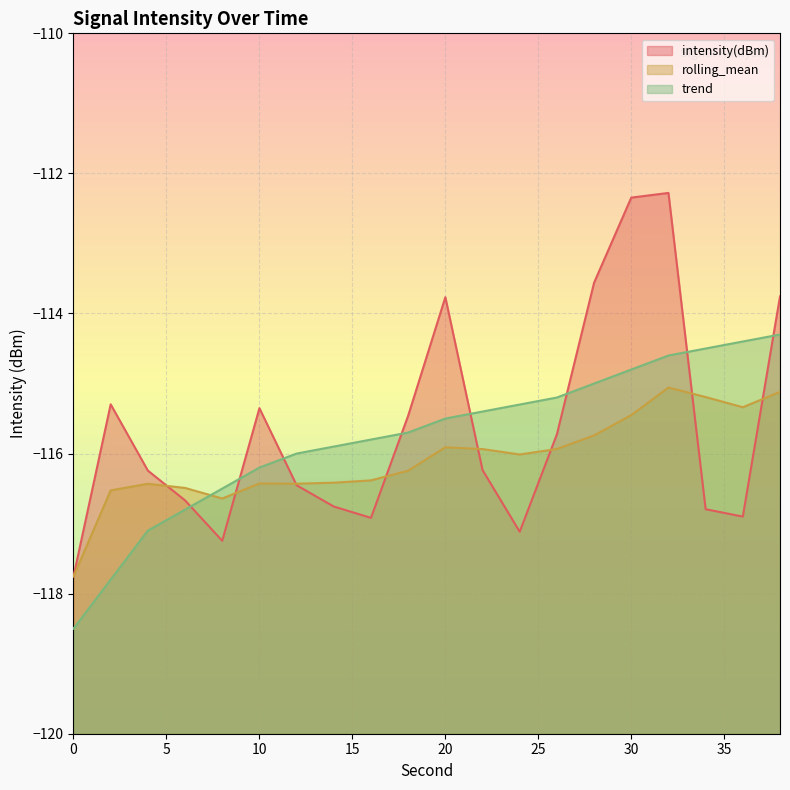

What is the value of the intensity(dBm) point at the 1st from the left?

-117.8